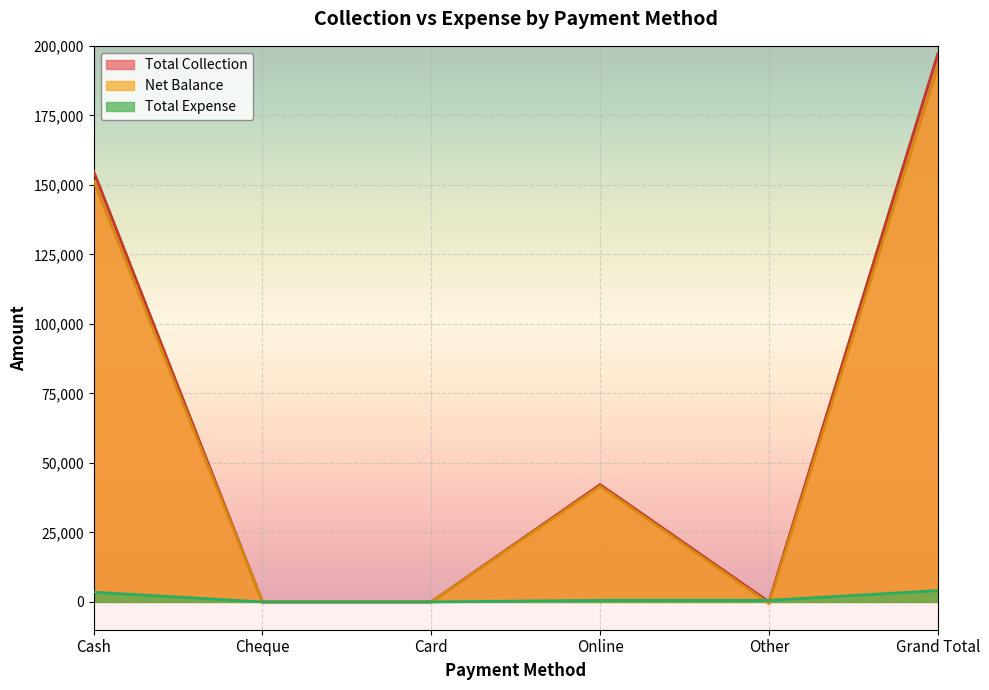

Is it true that Total Expense equals 0 at Card?

True